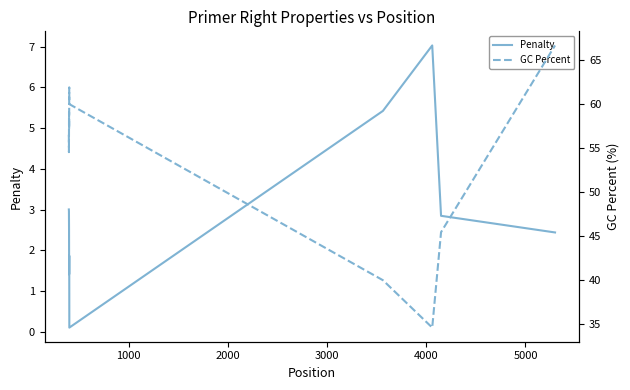

Which series has the largest range (max minus min)?

GC Percent